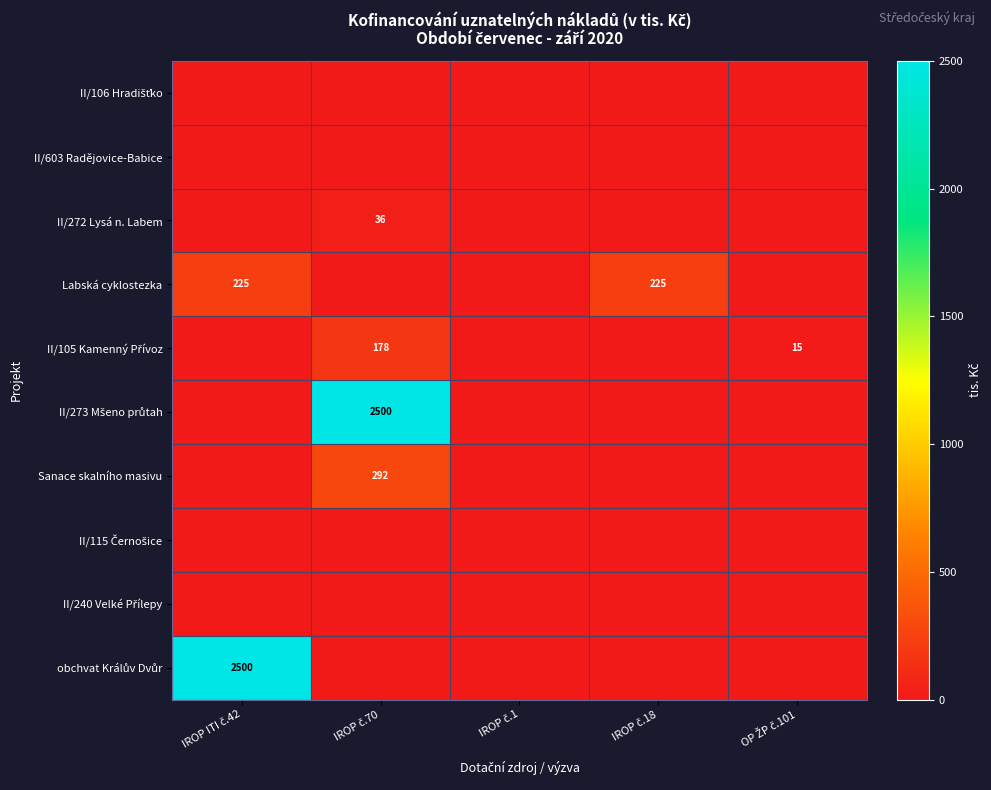

Which series has the largest range (max minus min)?

II/273 Mšeno průtah